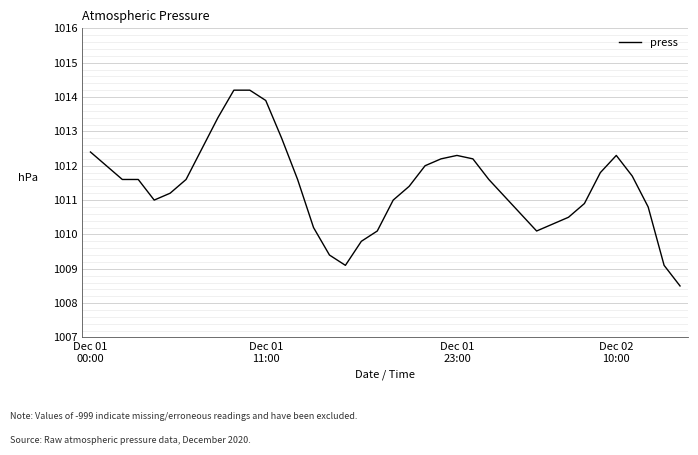

Reading left to right, extract all data points from this chart.

1012.4	1012.0	1011.6	1011.6	1011.0	1011.2	1011.6	1012.5	1013.4	1014.2	1014.2	1013.9	1012.8	1011.6	1010.2	1009.4	1009.1	1009.8	1010.1	1011.0	1011.4	1012.0	1012.2	1012.3	1012.2	1011.6	1011.1	1010.6	1010.1	1010.3	1010.5	1010.9	1011.8	1012.3	1011.7	1010.8	1009.1	1008.5